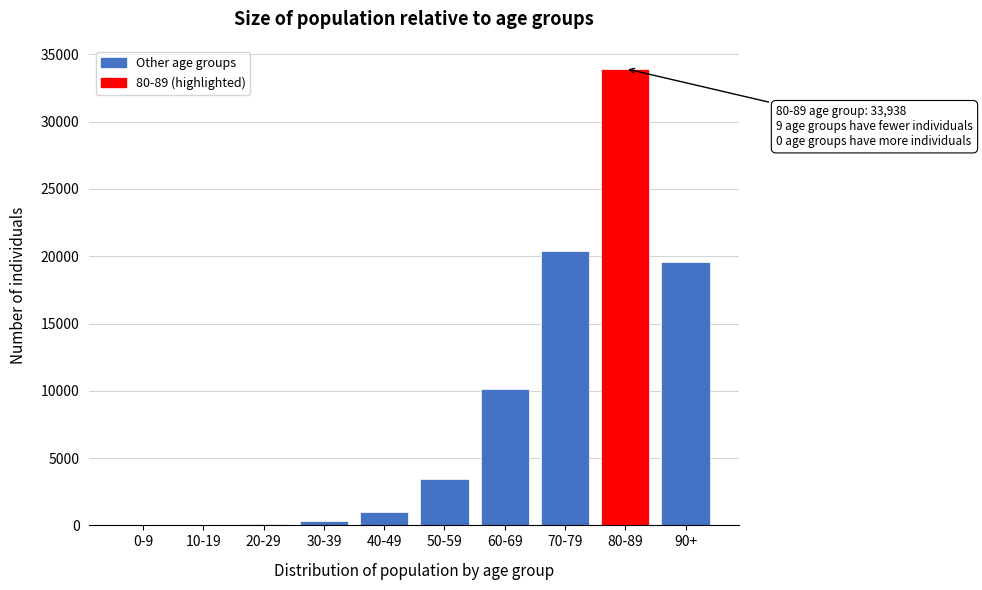

Is it true that the value at 60-69 is 10142?

True